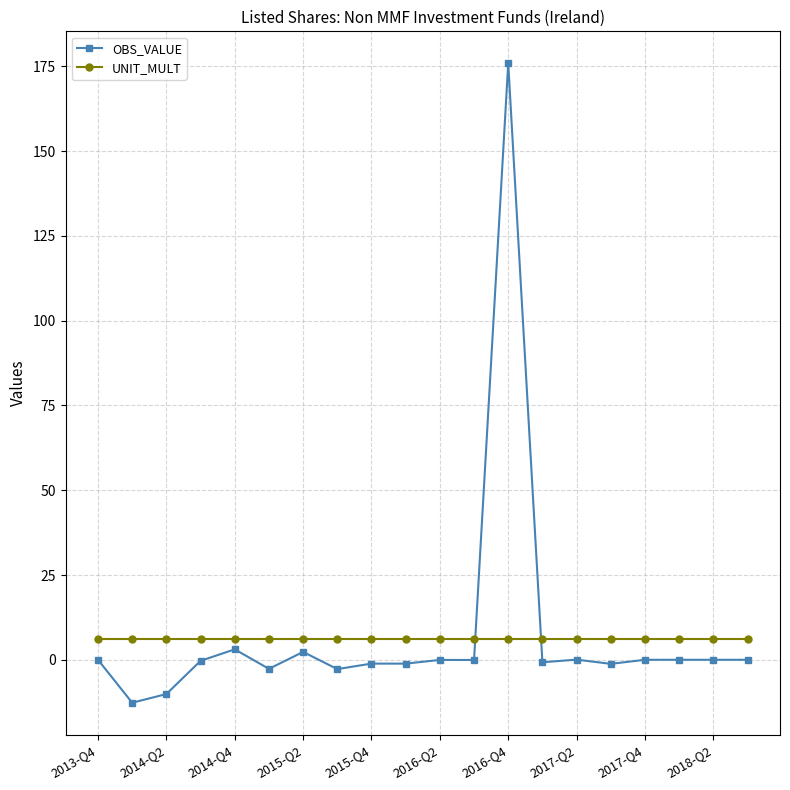

List the series in order of their peak value, lowest first.

UNIT_MULT, OBS_VALUE